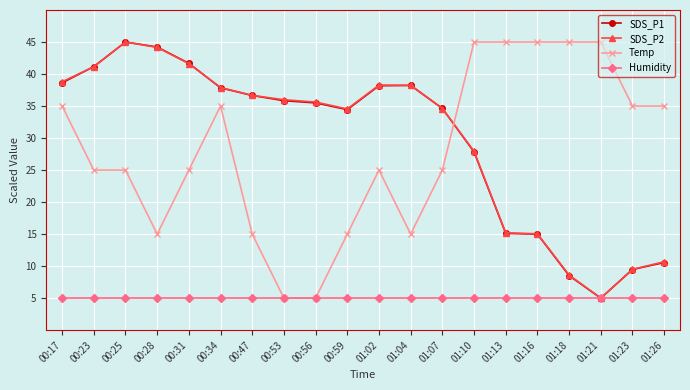

What is the sum of the SDS_P1 values at 01:18 and 01:10?

36.3